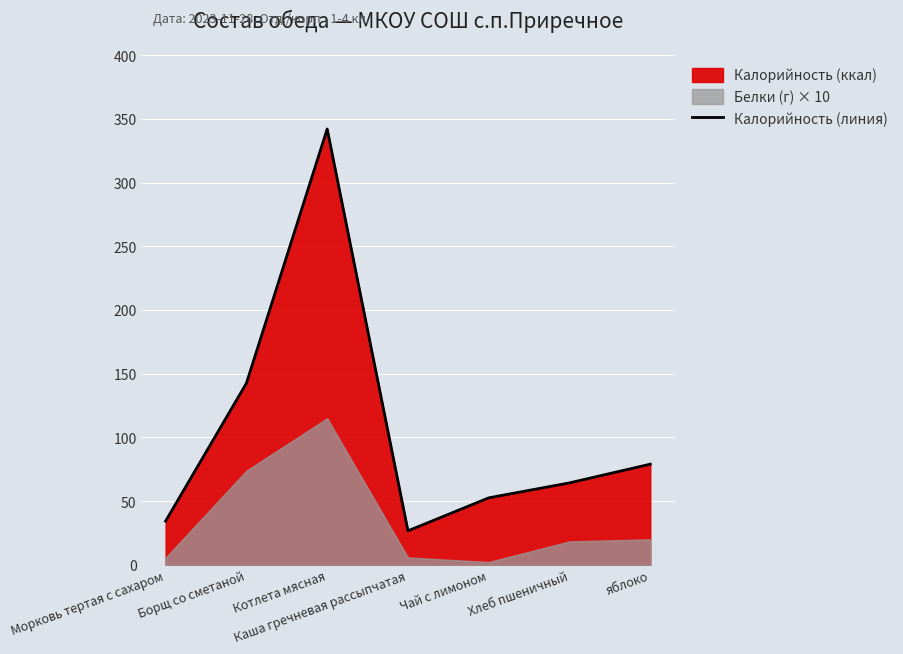

What position from the left is Борщ со сметаной?

2